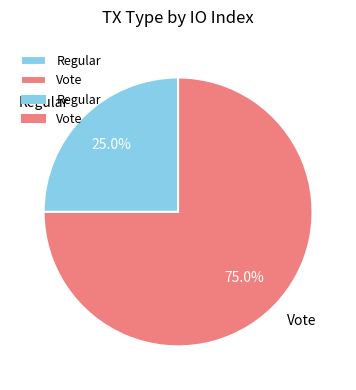

To the nearest percent, what is the difference between the largest and smallest slice percentages?

50%